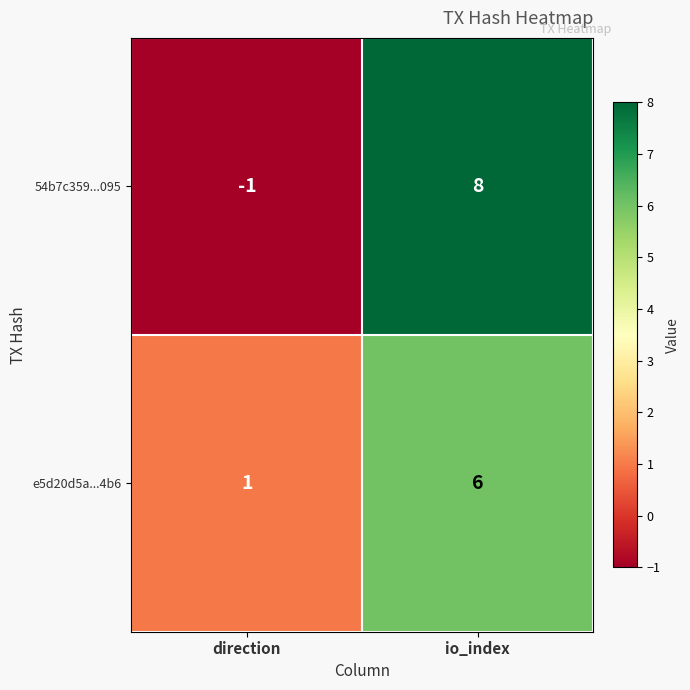

Which series changed the most between direction and io_index?

54b7c359...095